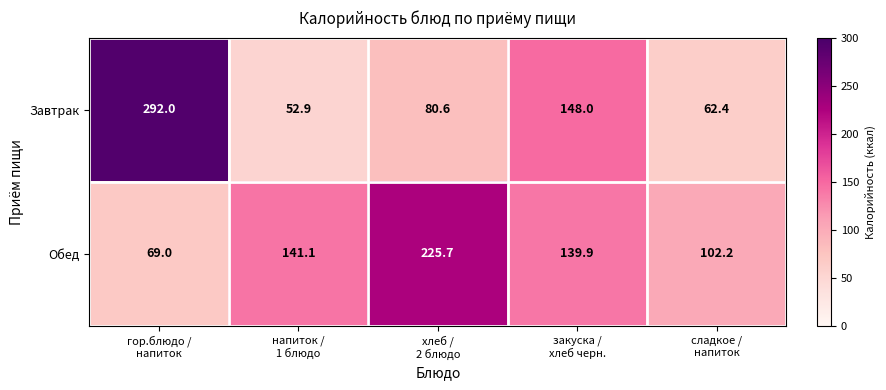

What is the minimum value shown in the chart?

52.9